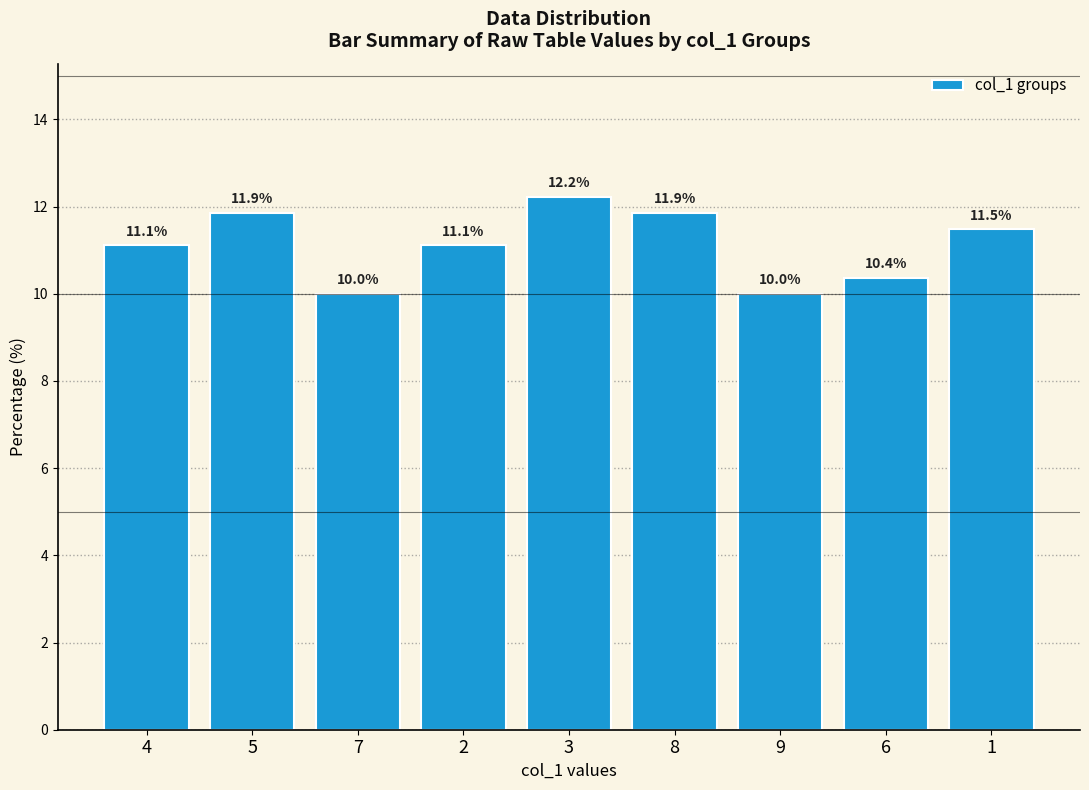

What is the ratio of the value at 7 to the value at 5?

0.8